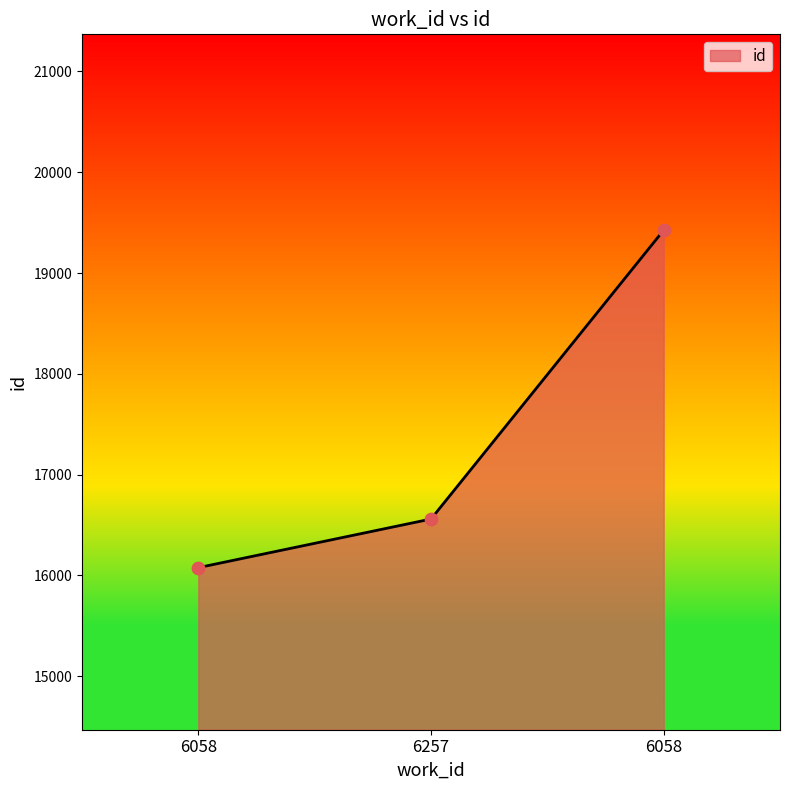

How many values are below 16560?

1